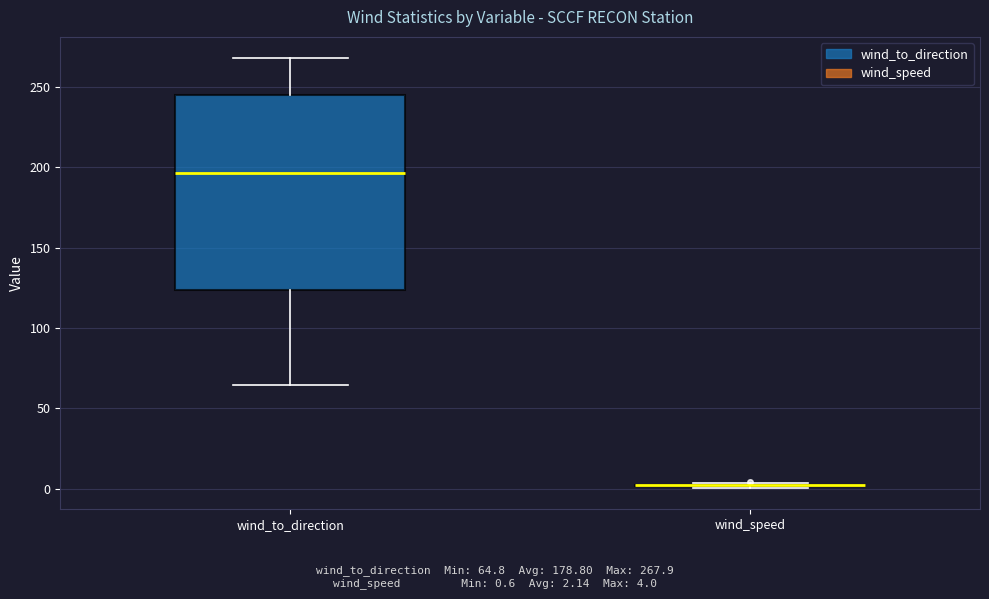

Comparing the boxes themselves (not the whiskers), which one is the tallest?

wind_to_direction